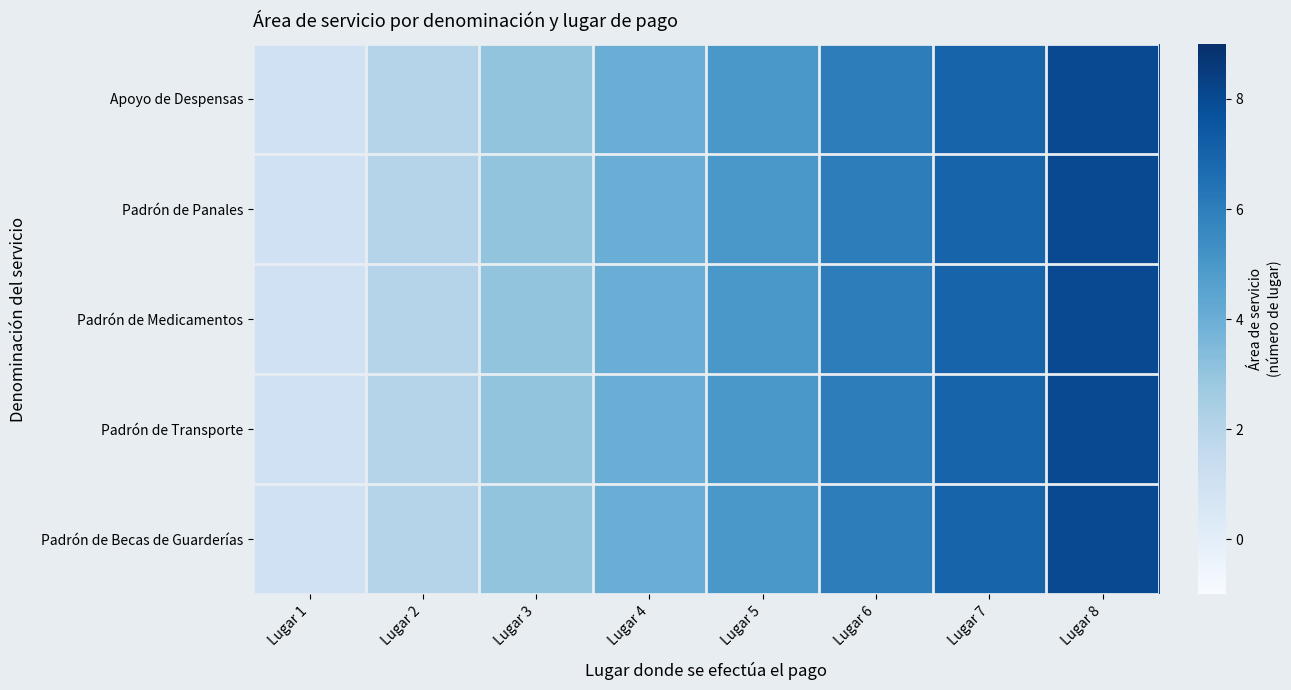

At how many categories does at least one series exceed 2?

6